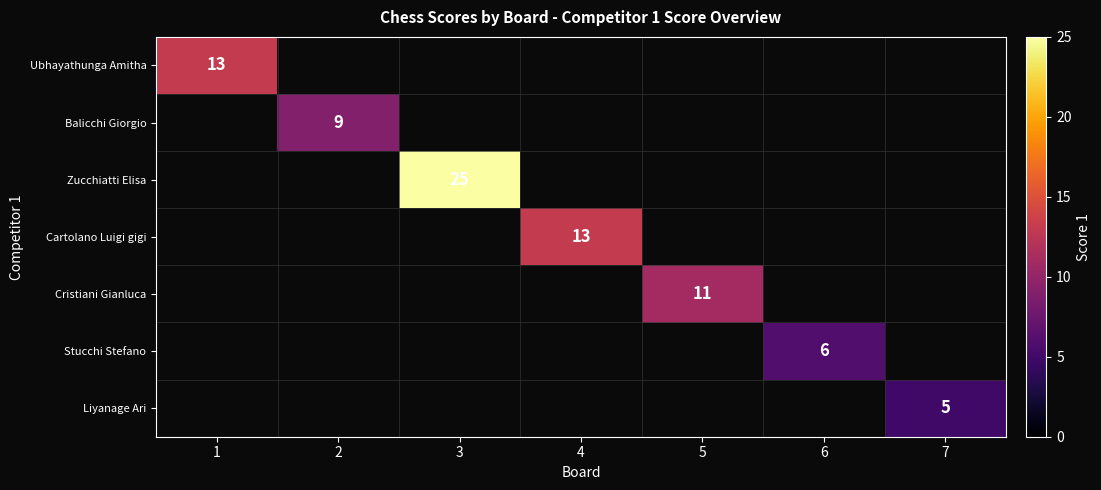

Which has a higher value, 5 or 1?

1